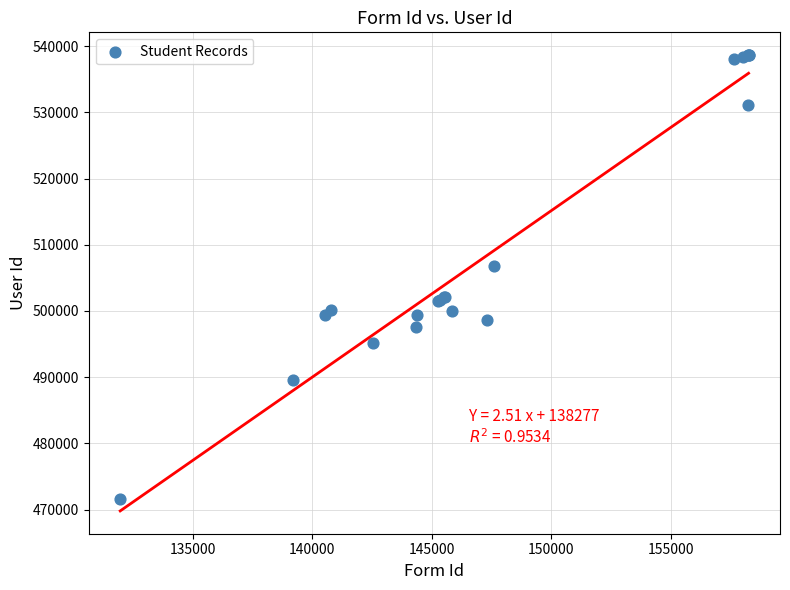

What Y value in the scatter plot is closest to 505145?

506862